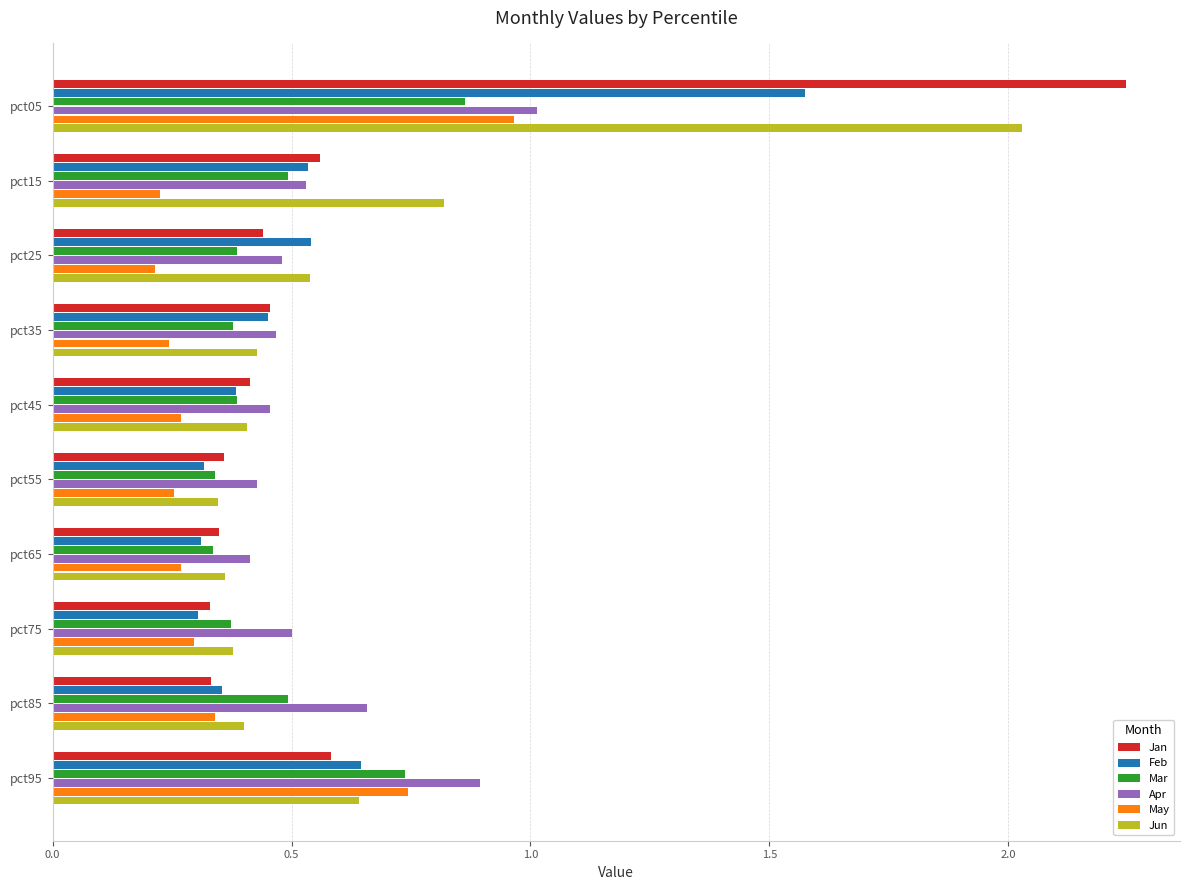

What is the sum of the Jun values at pct65 and pct05?

2.4